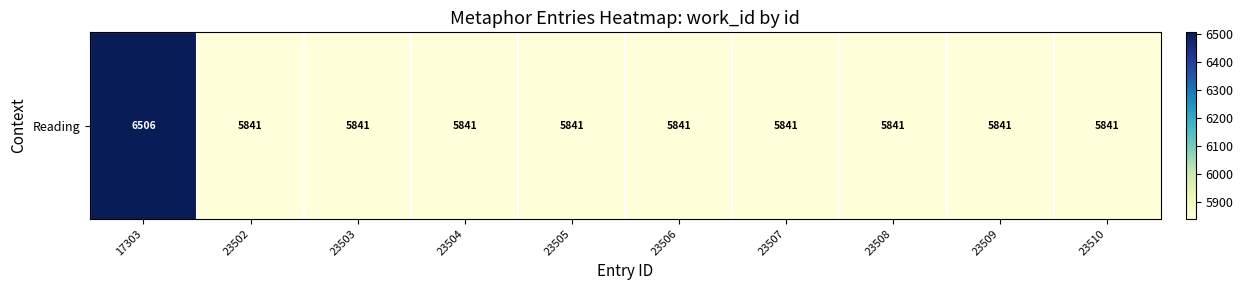

What is the average value?

5908